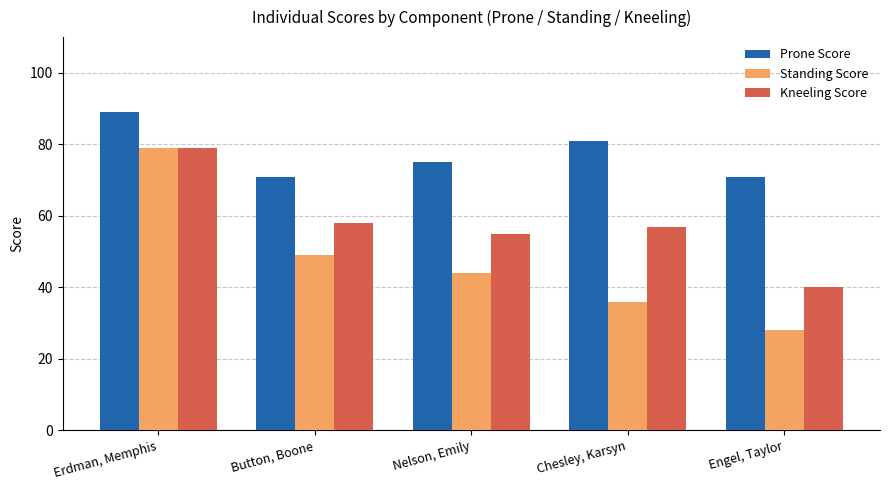

Is the value of Standing Score at Erdman, Memphis greater than the value of Prone Score at Nelson, Emily?

Yes